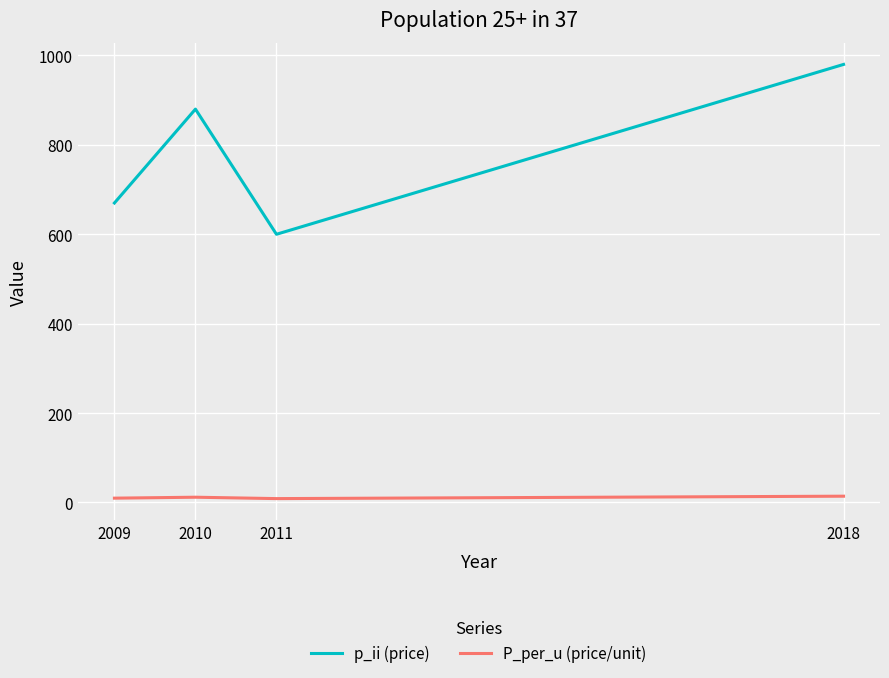

The value of p_ii (price) at 2011 is 917.0. True or false?

False